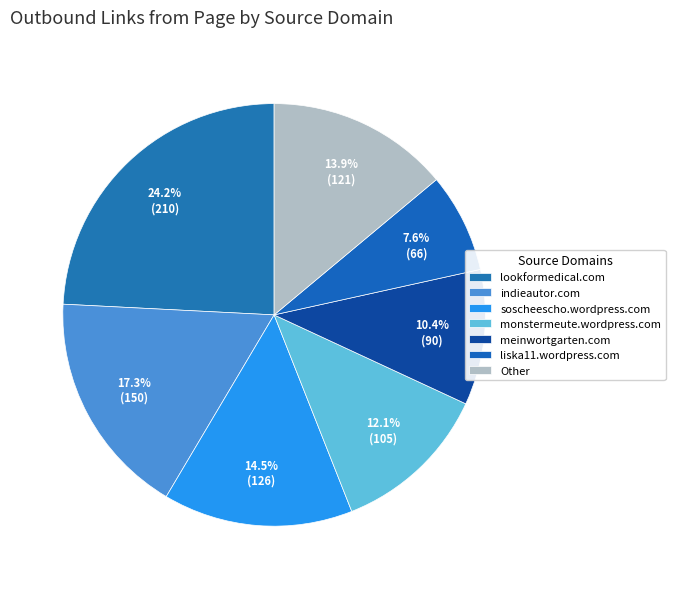

Count the number of slices in the pie.

7